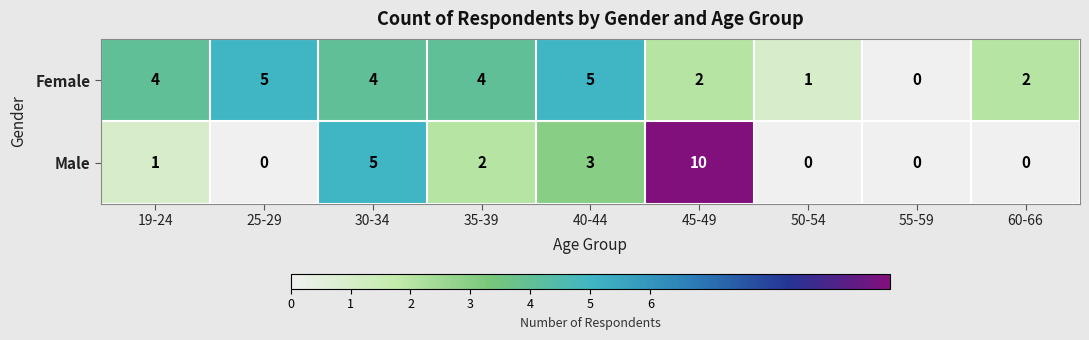

The Male series shows 3 at 40-44. True or false?

True